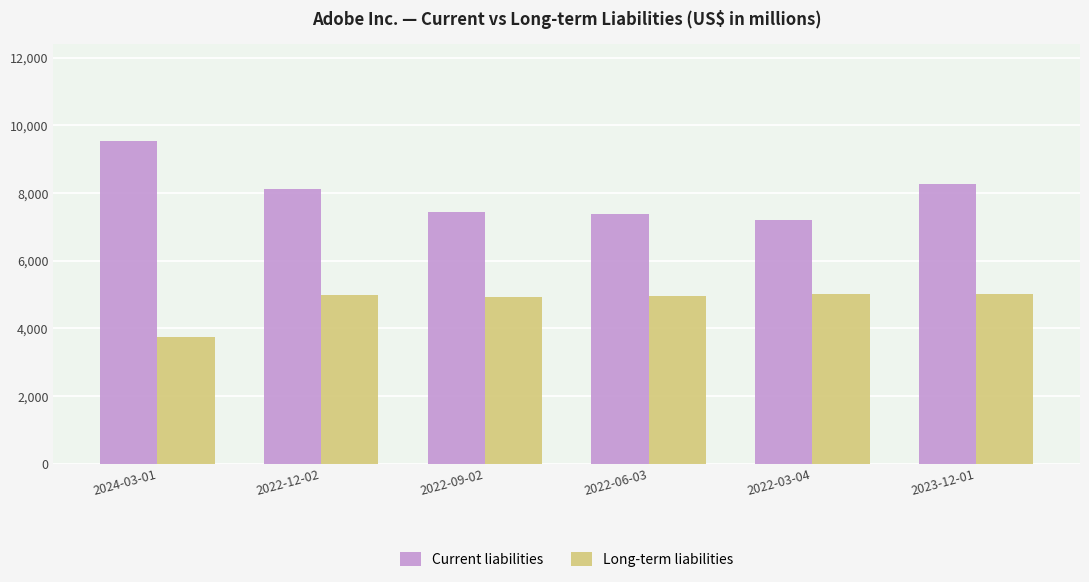

What position from the left is 2022-03-04?

5